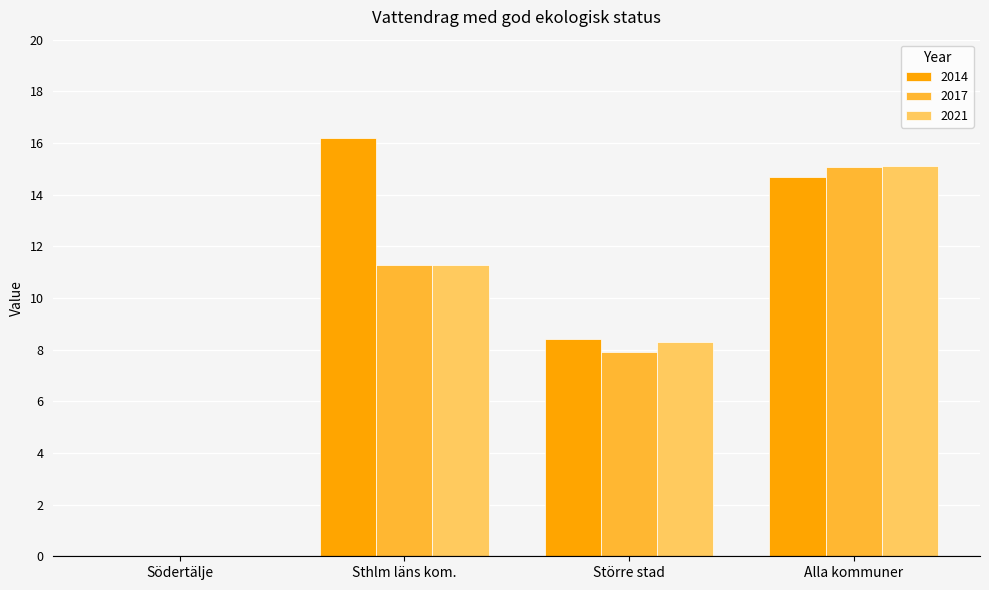

At which label is 2014 closest to 8?

Större stad